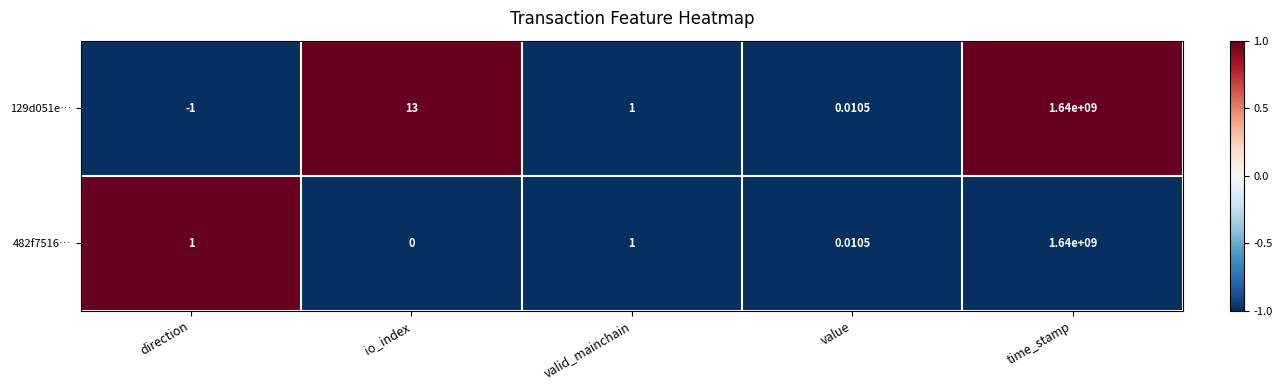

How many series are shown in this chart?

2